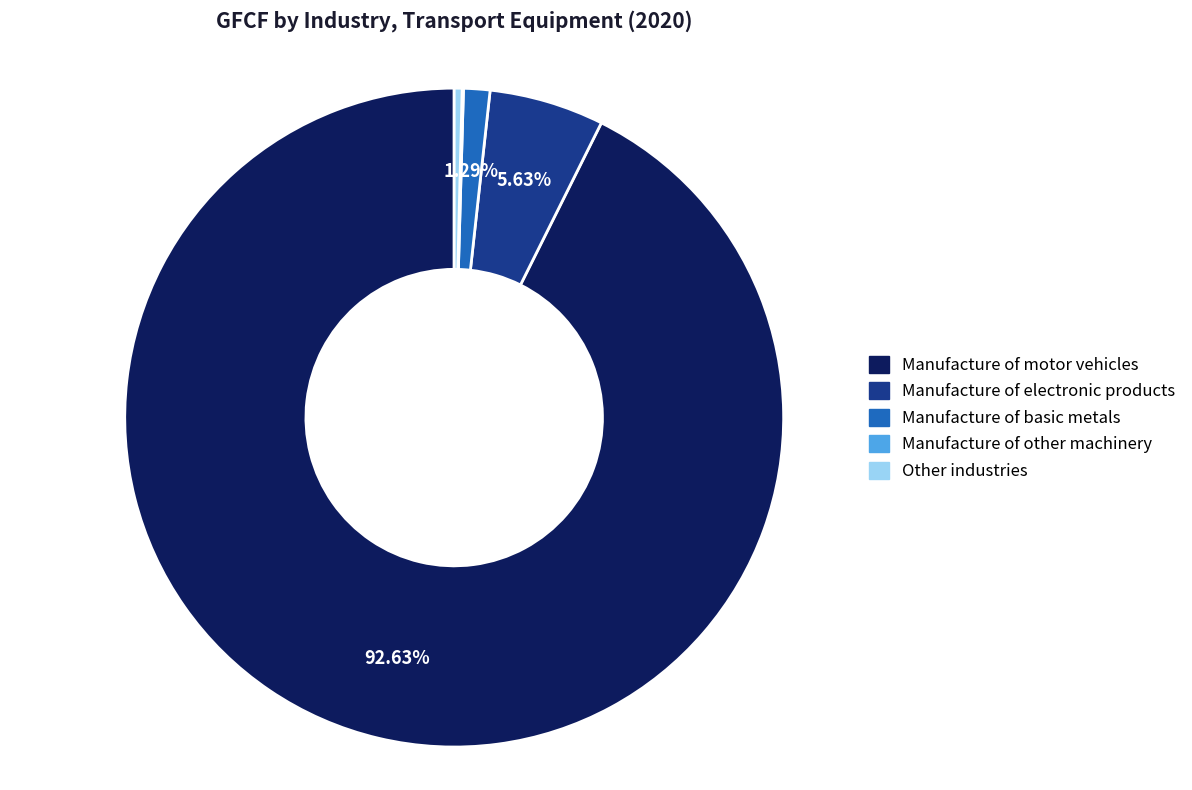

Does any single category account for the majority?

Yes